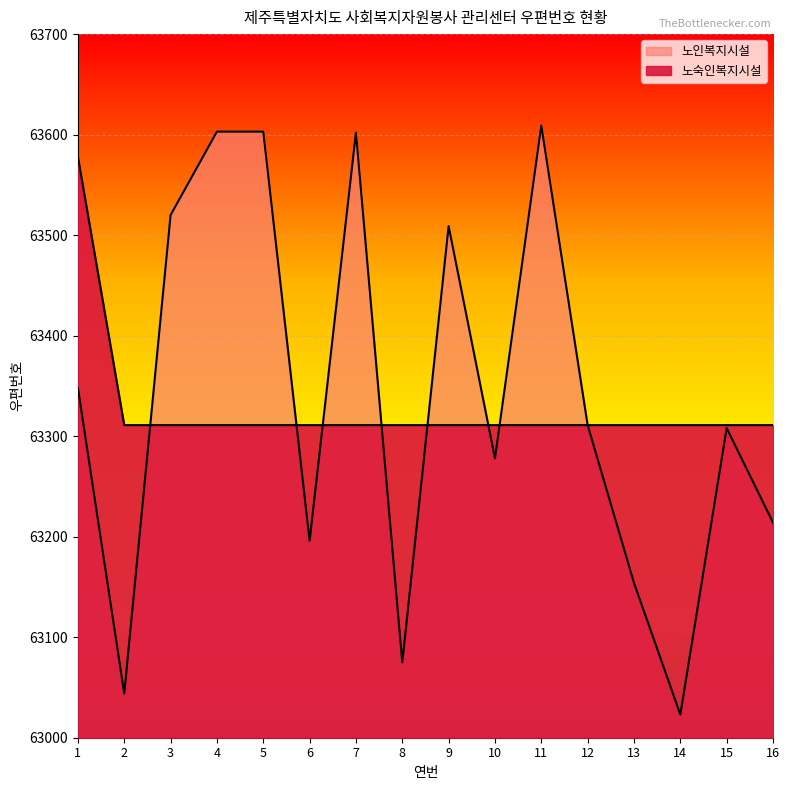

Read the value at 13, to the nearest 50.

63150